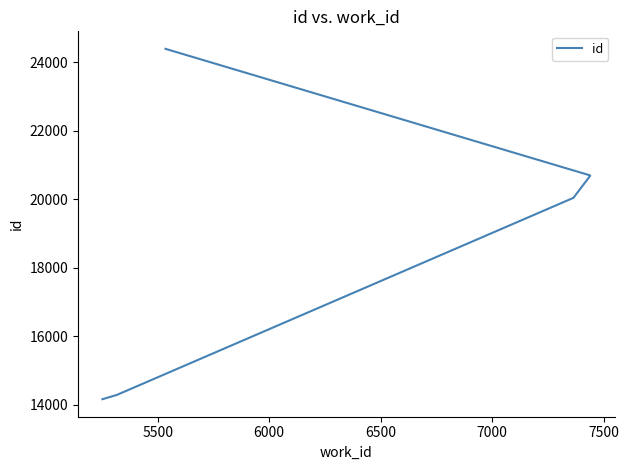

How many data points are less than 20685?

4